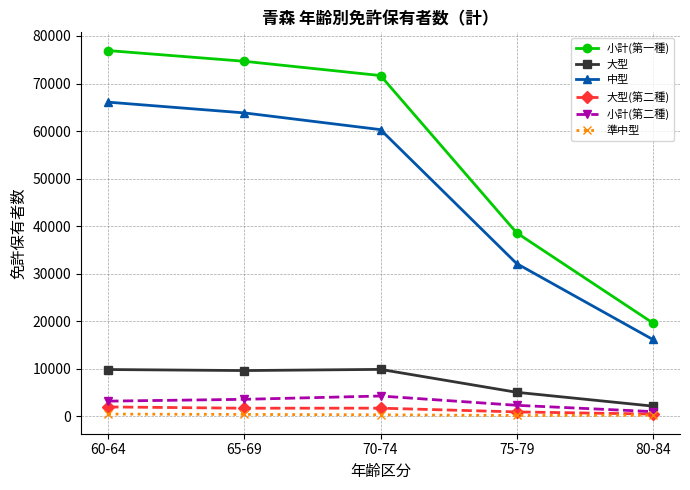

Does the chart display data point markers on the line(s)?

Yes